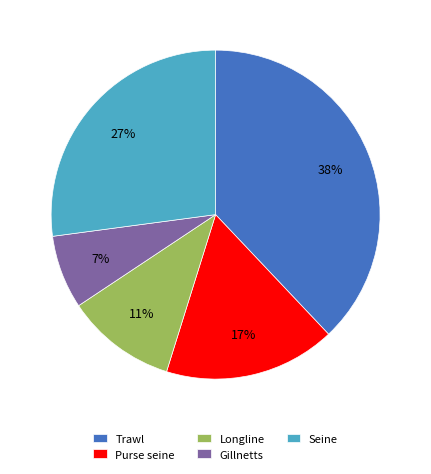

How many segments does this pie chart have?

5